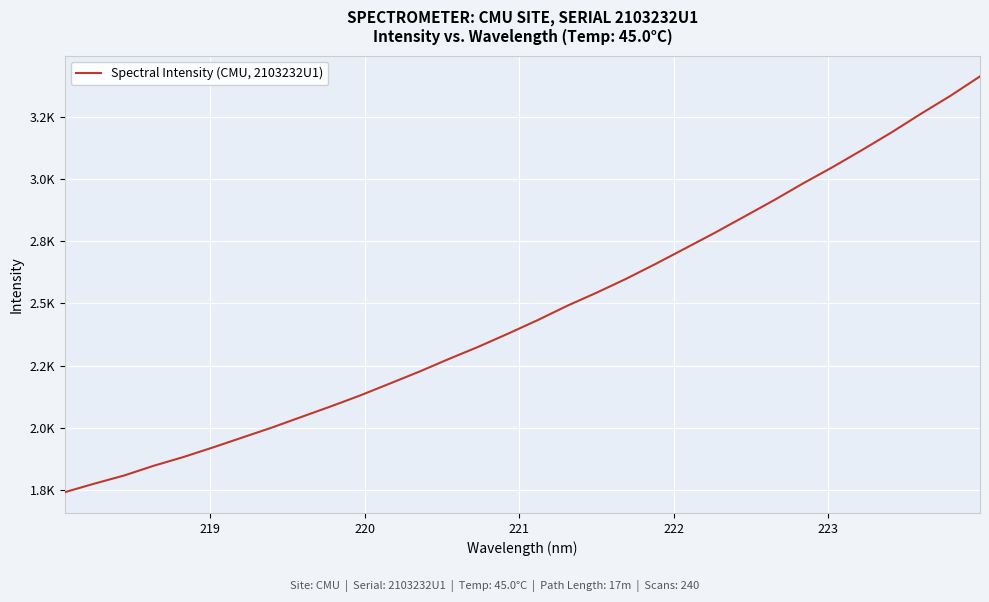

What is the minimum value shown in the chart?

1741.1